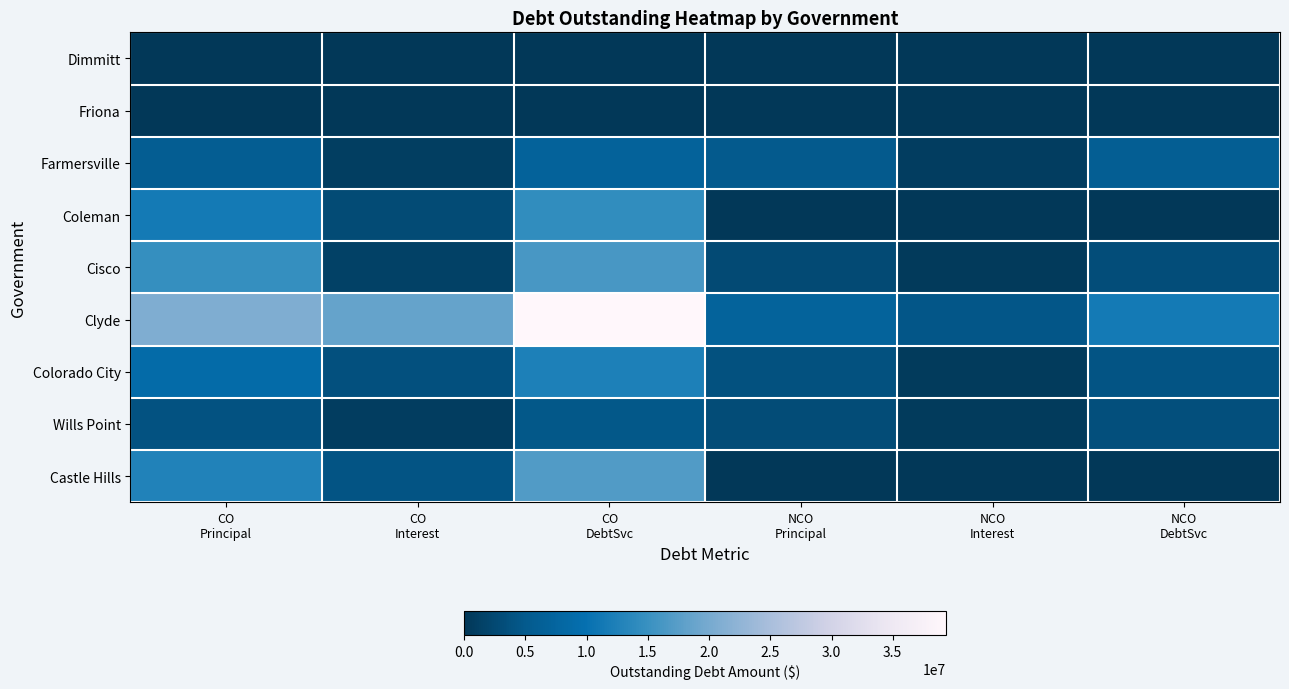

What is the spread (max minus min) of values at CO
Principal?

20825000.0